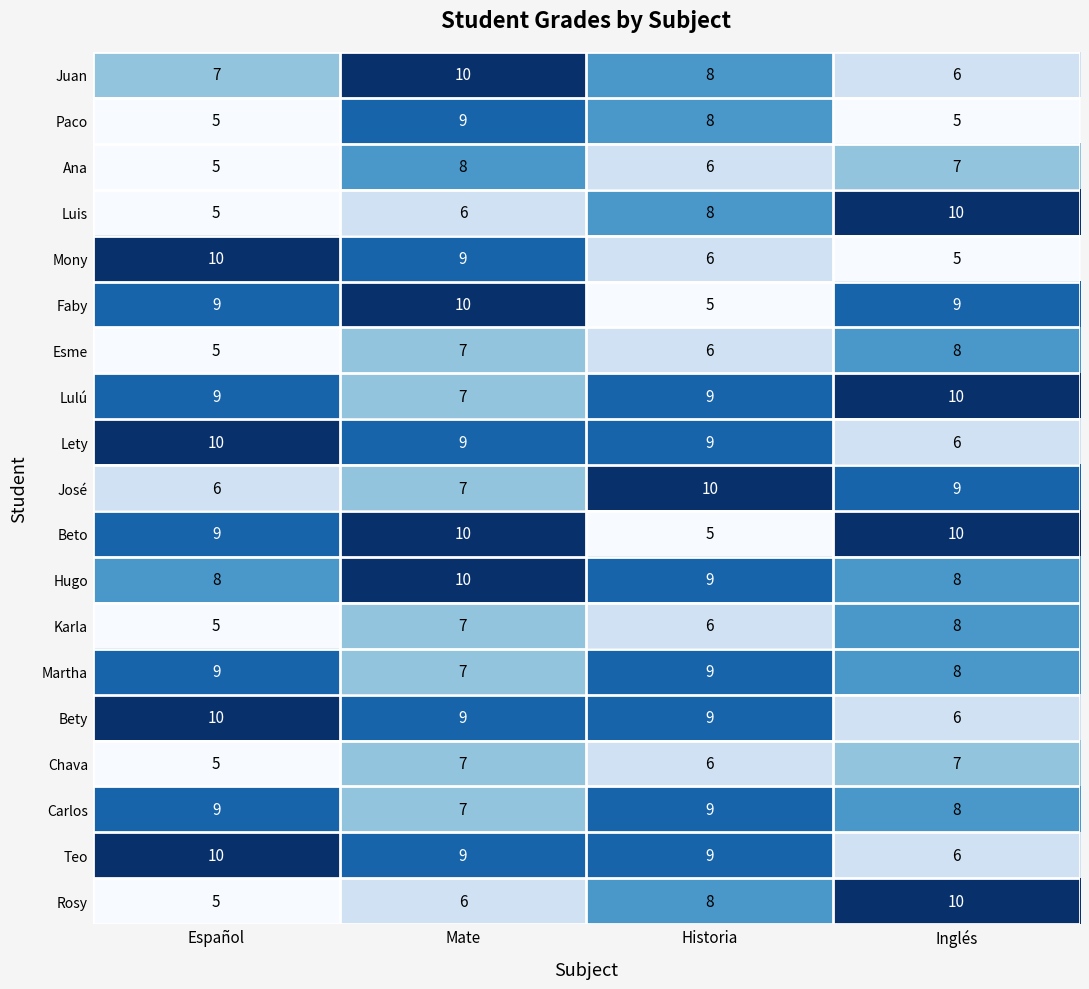

What is the sum of all Martha values?

33